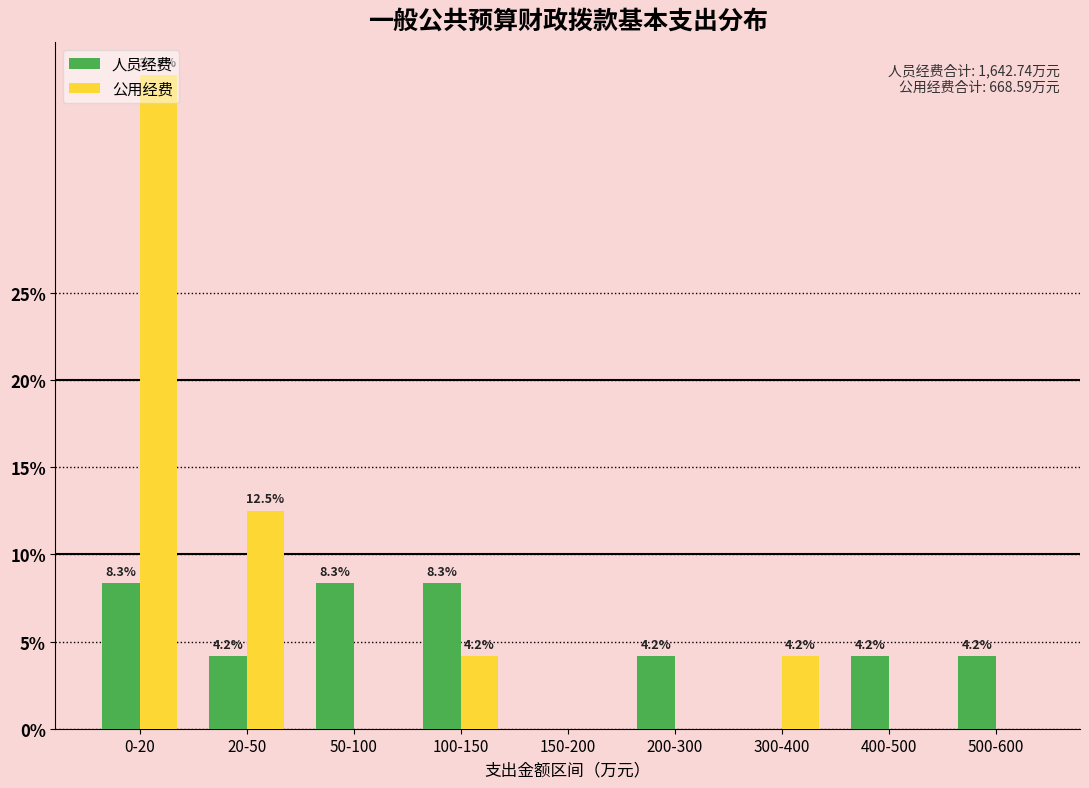

What is the approximate value of 公用经费 at 0-20?

37.5